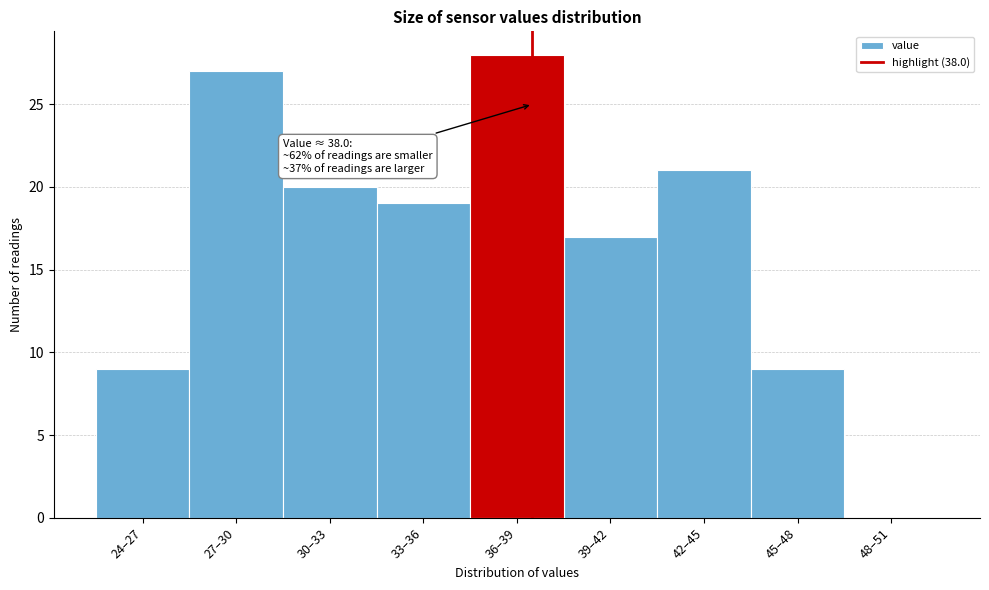

Reading left to right, what are all the values shown in this chart?

24–27=9	27–30=27	30–33=20	33–36=19	36–39=28	39–42=17	42–45=21	45–48=9	48–51=0